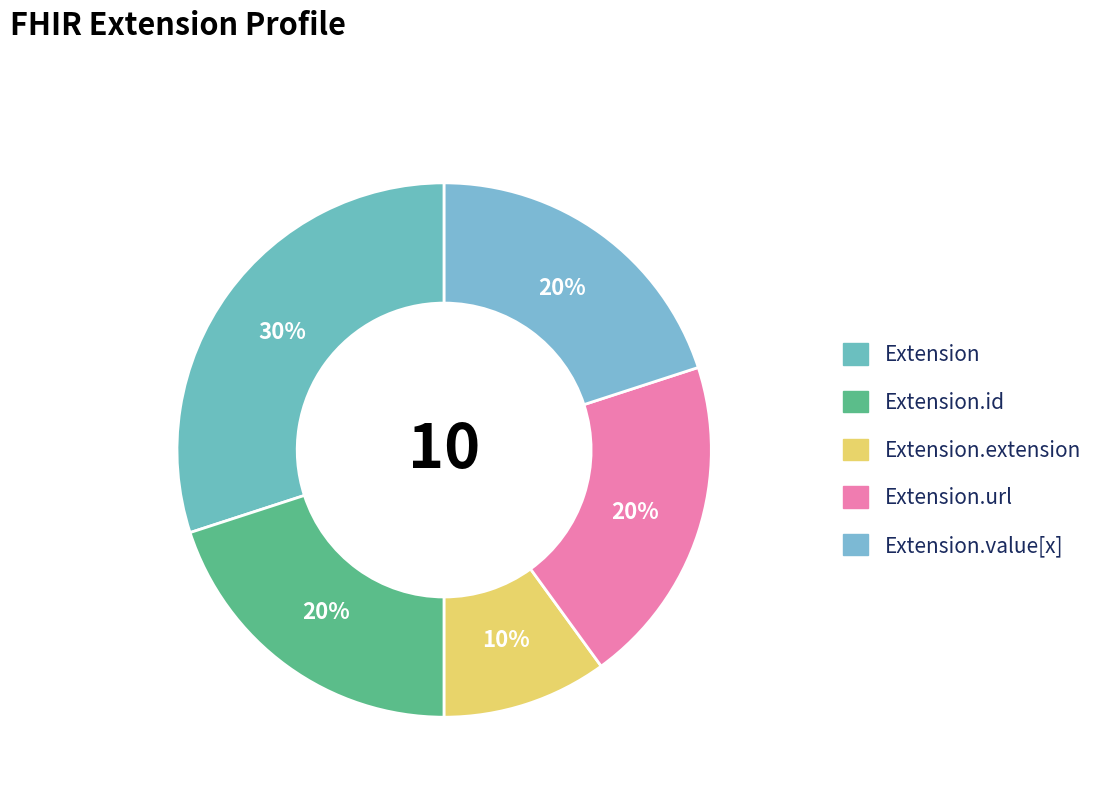

To the nearest percent, what percentage of the pie is Extension.value[x]?

20%